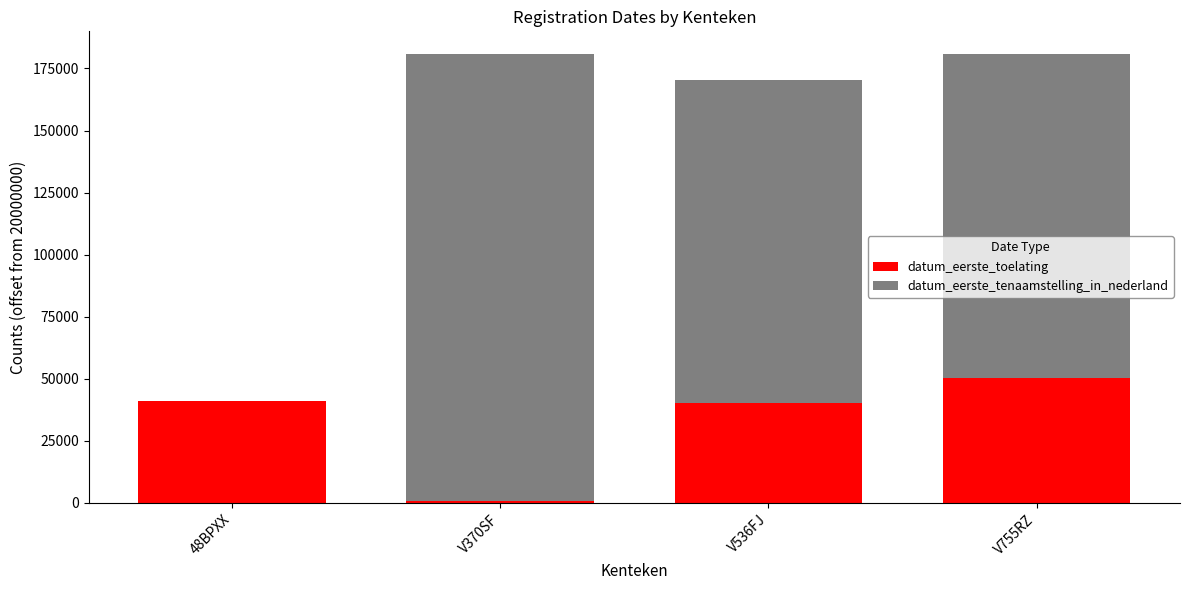

At which label does datum_eerste_toelating reach its peak?

V755RZ